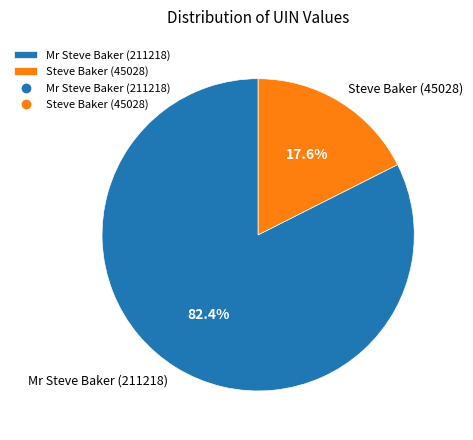

The Steve Baker (45028) slice represents 18% of the pie. True or false?

True